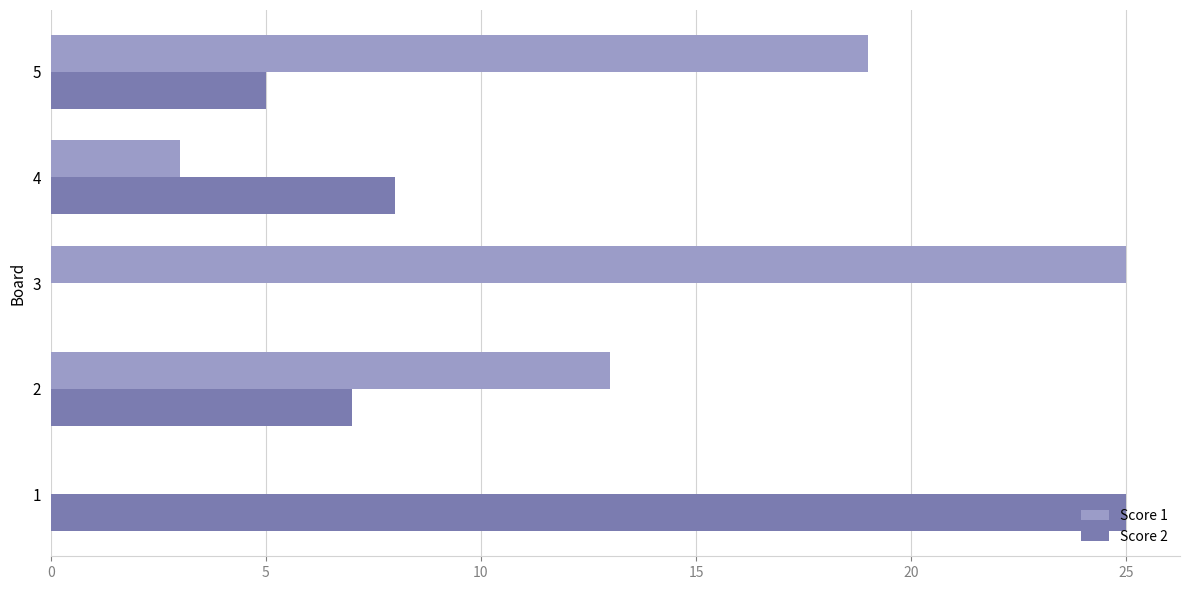

At which label is Score 2 closest to 12?

4